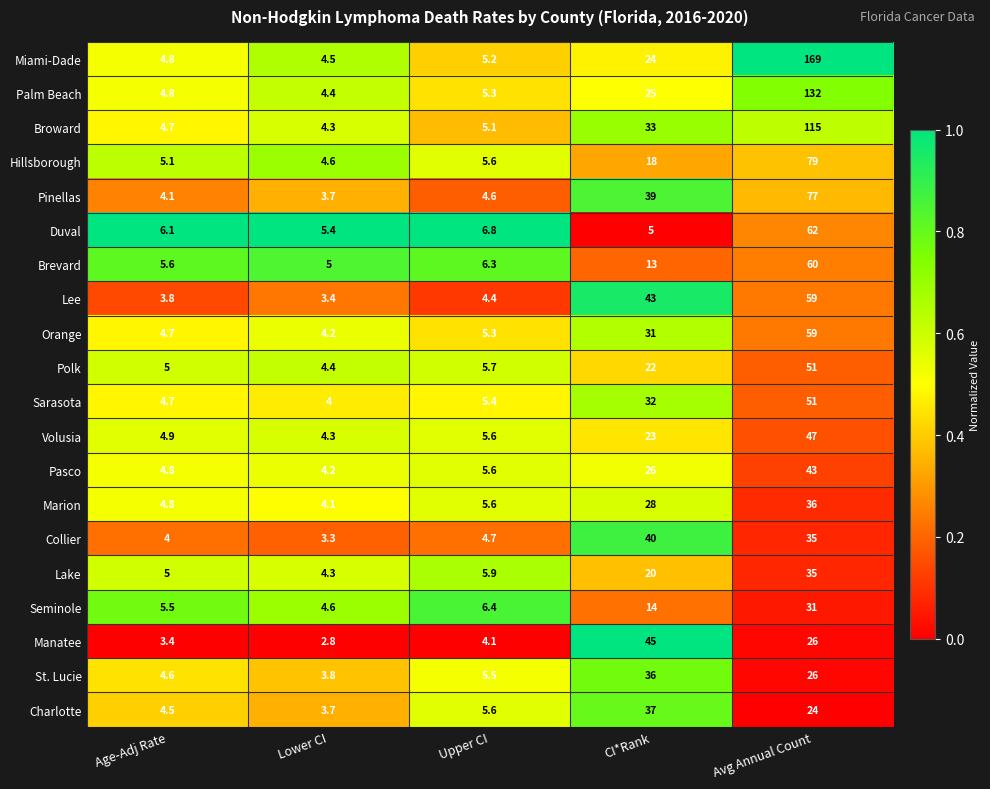

Which series has the largest total across all categories?

Miami-Dade